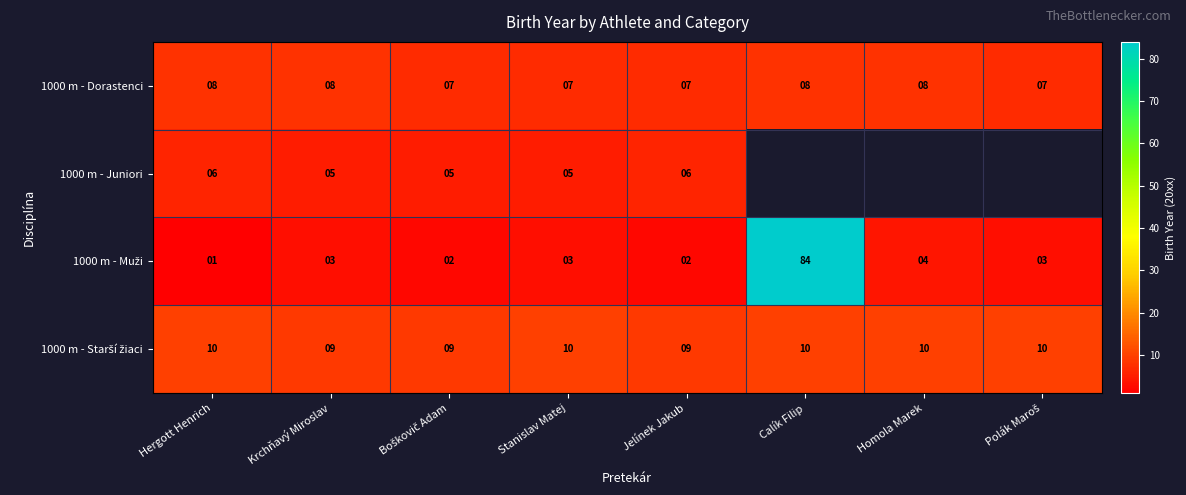

True or false: 1000 m - Juniori has a value of 9 at Stanislav Matej.

False